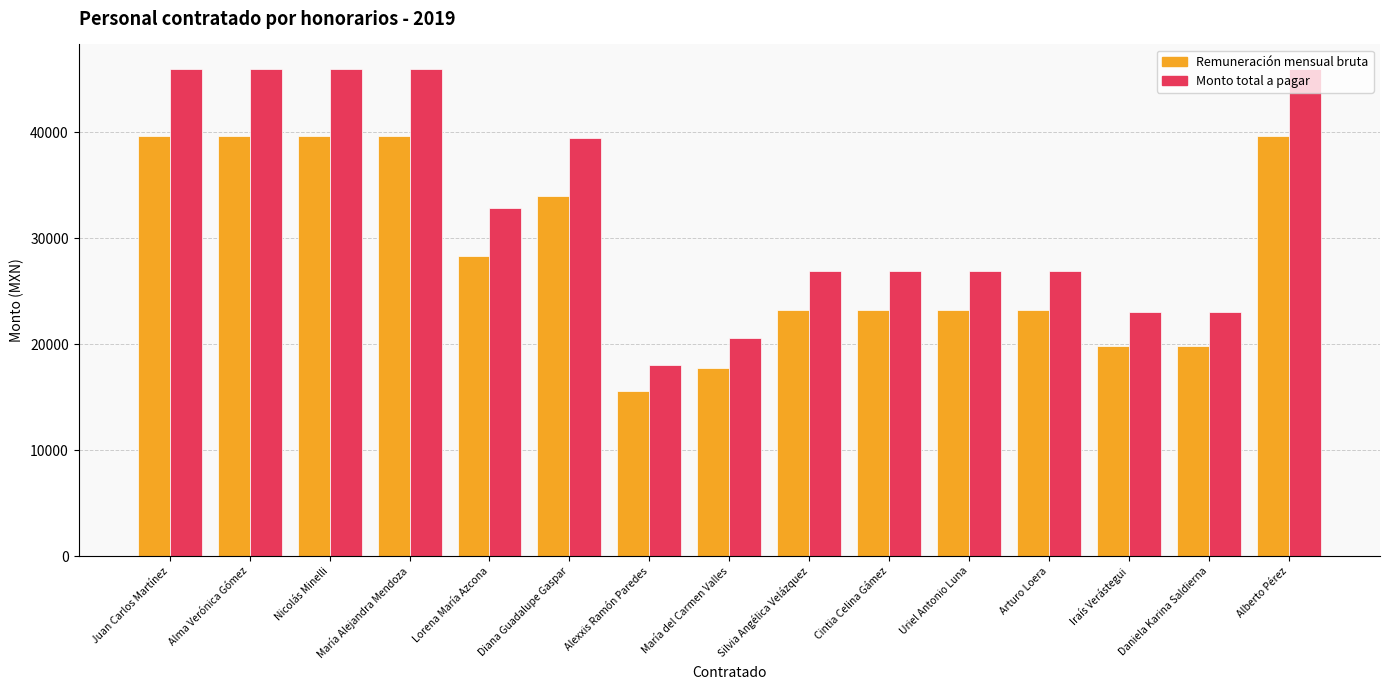

The Monto total a pagar series shows 20551.7 at María del Carmen Valles. True or false?

True